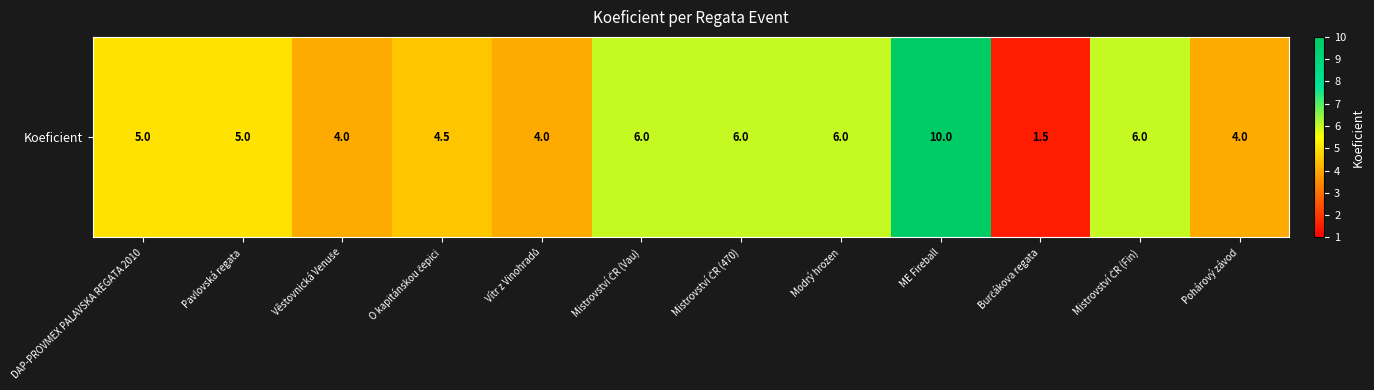

At which category does the chart reach its peak across all series?

ME Fireball